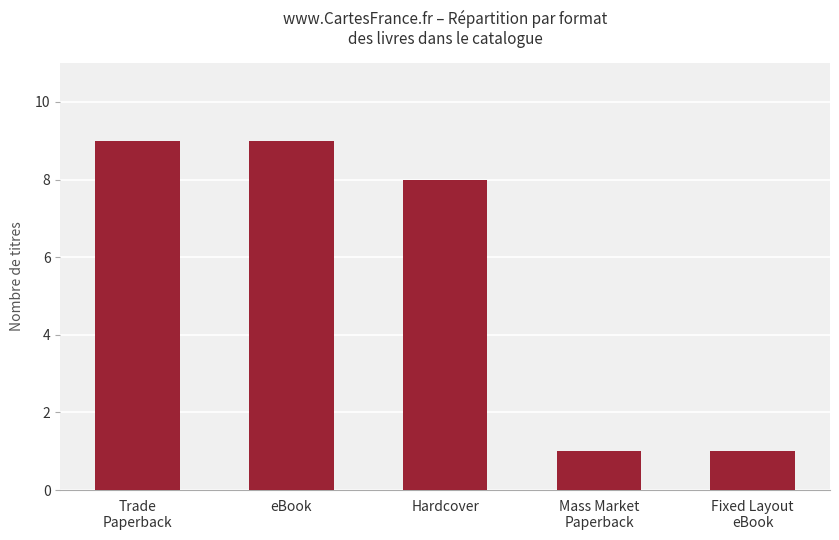

Reading left to right, list all the values displayed in this chart.

9	9	8	1	1